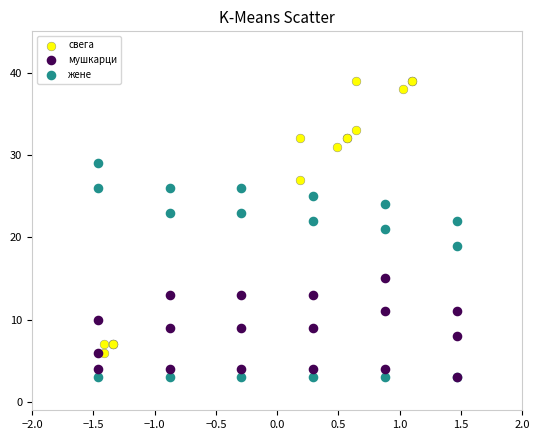

Which series contains the highest Y value?

свега